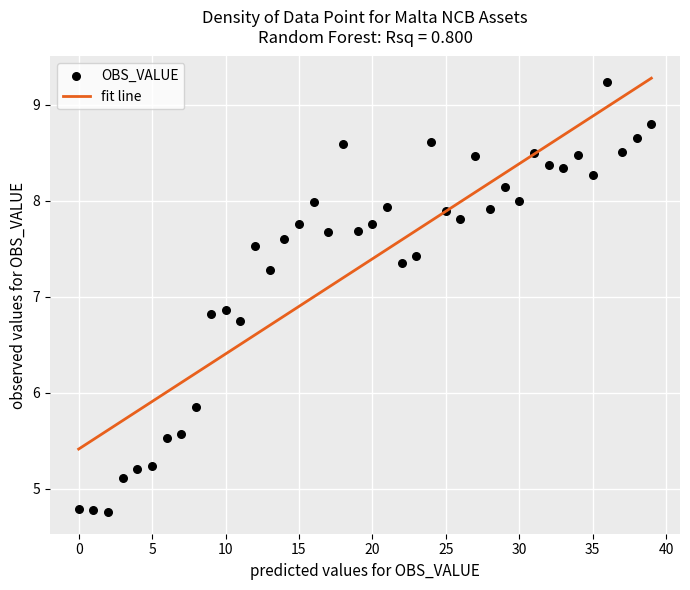

What Y value in the scatter plot is closest to 6?

5.9